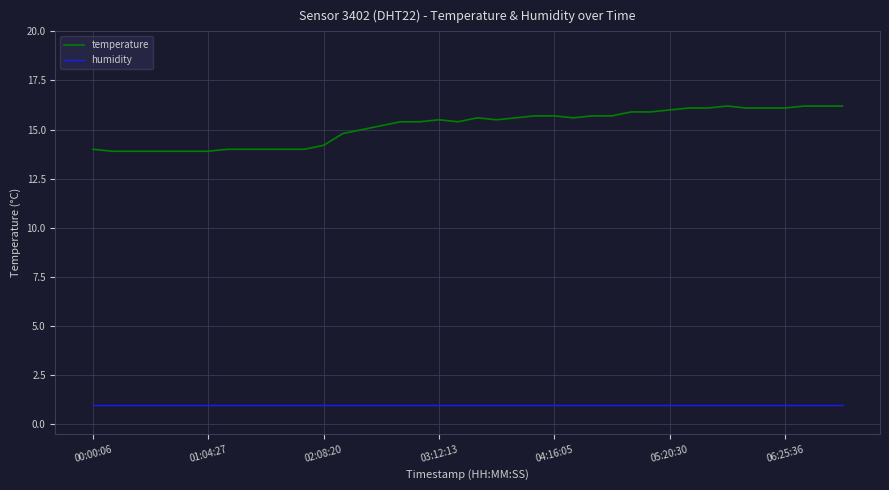

Which series has the largest range (max minus min)?

temperature